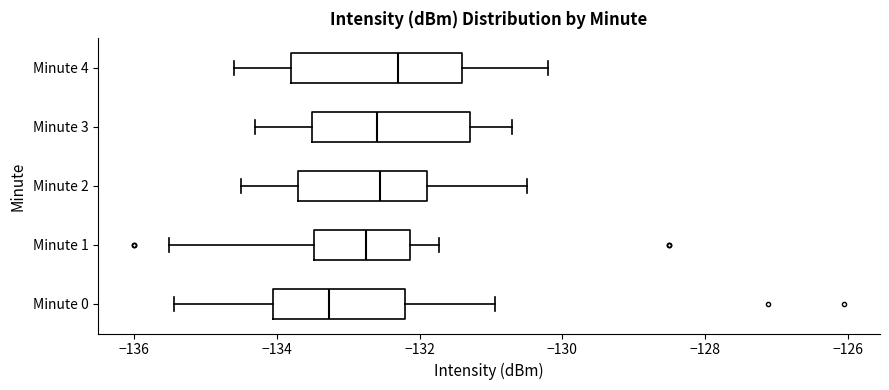

Which box is the widest, from its left edge to its right edge?

Minute 4